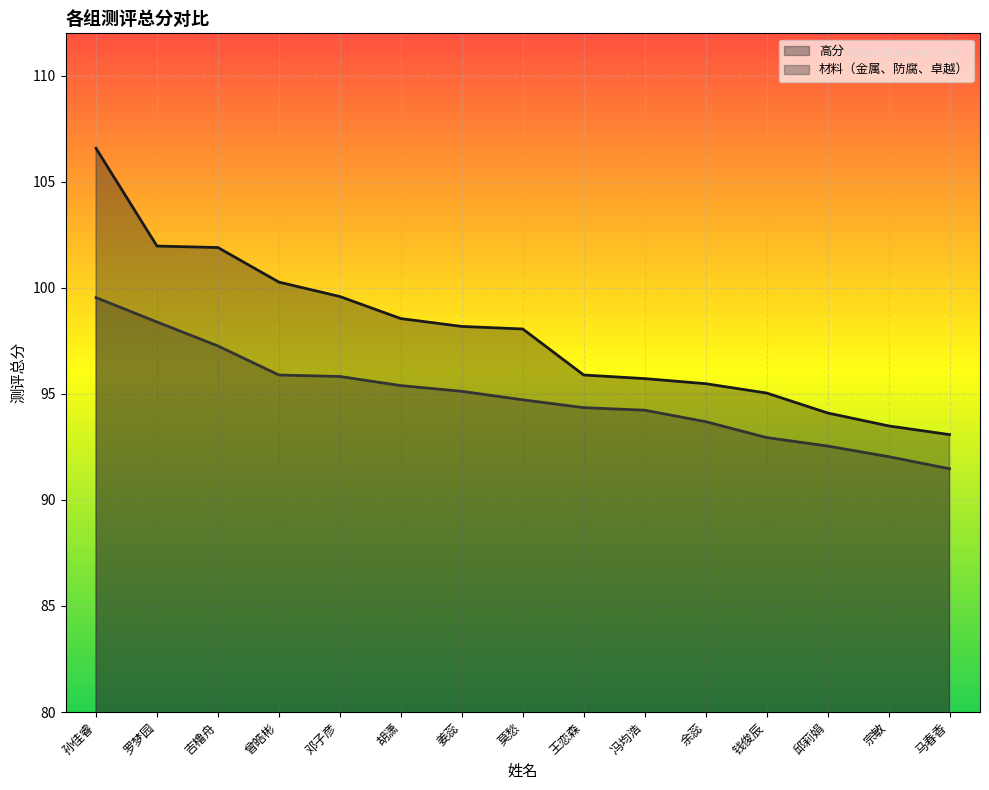

Is the value of 材料（金属、防腐、卓越） at 孙佳睿 greater than the value of 高分 at 吉橹舟?

No